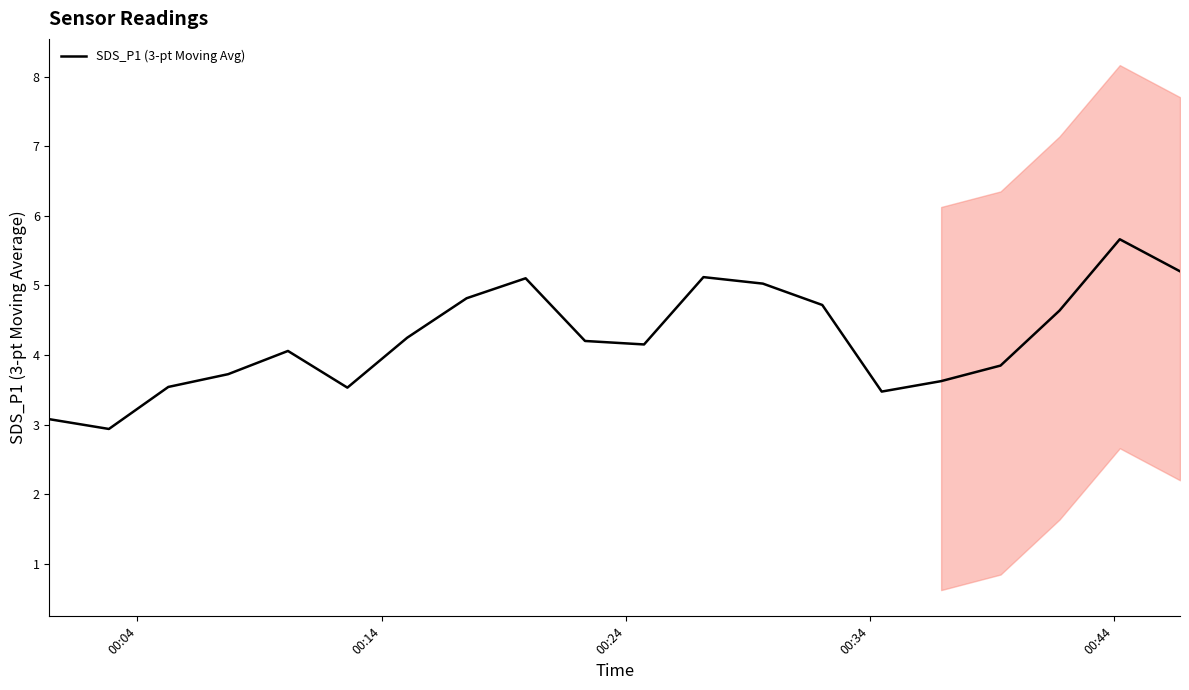

What is the lowest value of the SDS_P1 (3-pt Moving Avg) series?

2.9